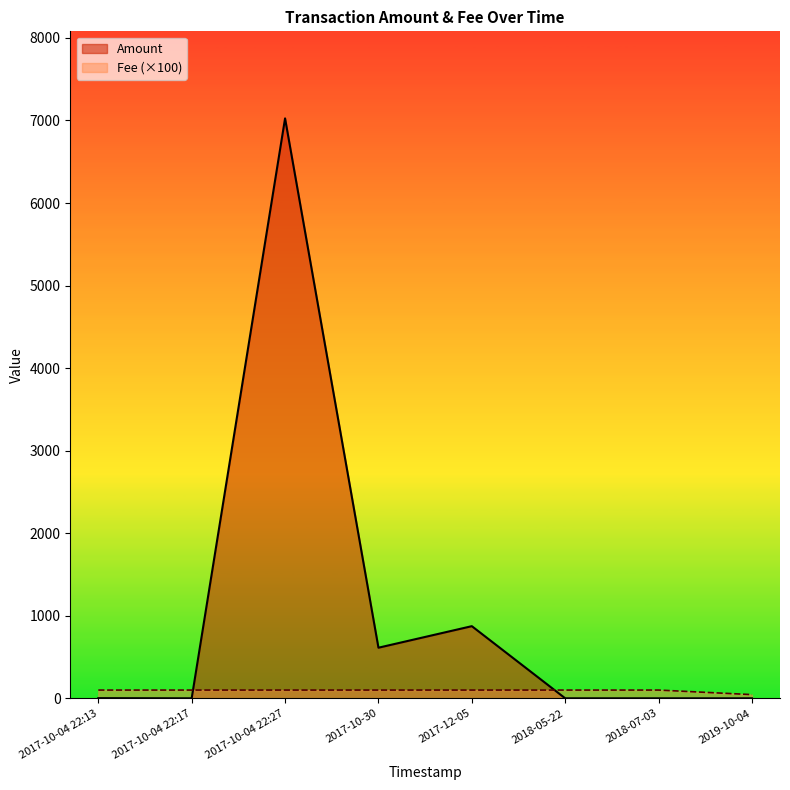

How many series are shown in this chart?

2